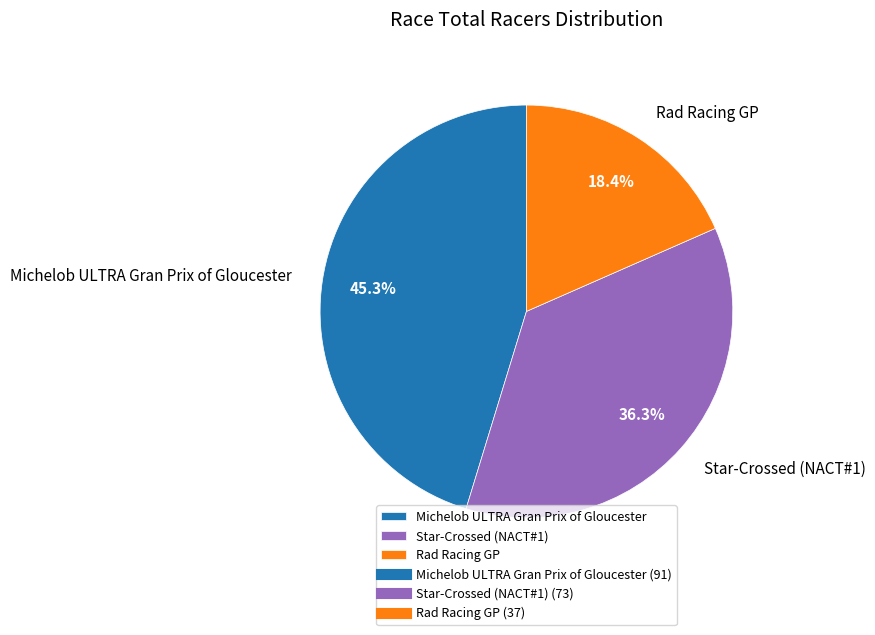

Which slice is the largest?

Michelob ULTRA Gran Prix of Gloucester